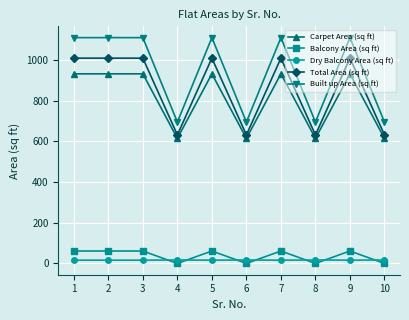

Which series has the largest total across all categories?

Built up Area (sq ft)